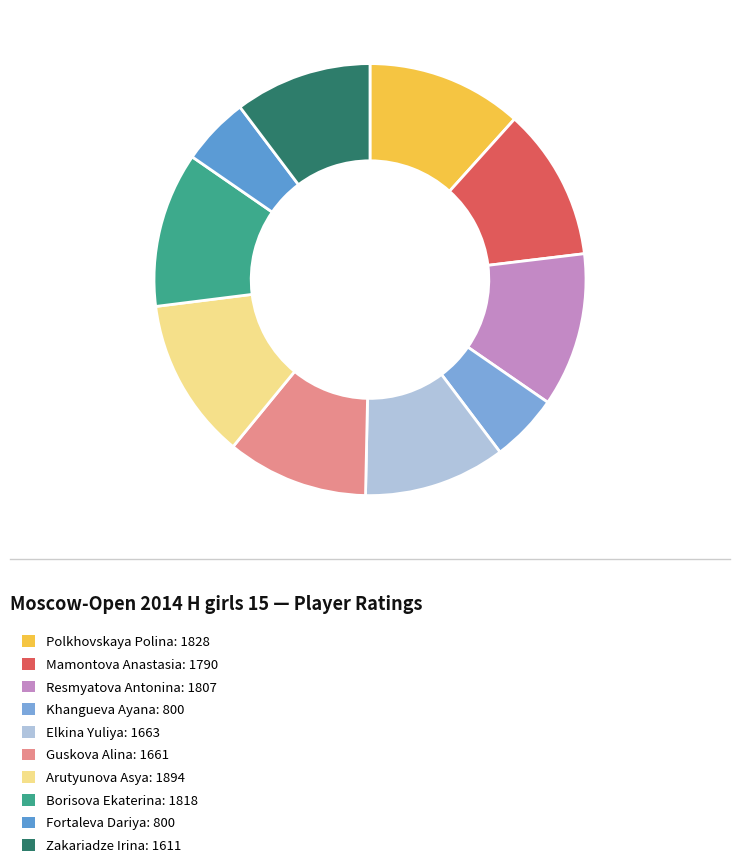

Which category has the biggest portion of the pie?

Arutyunova Asya